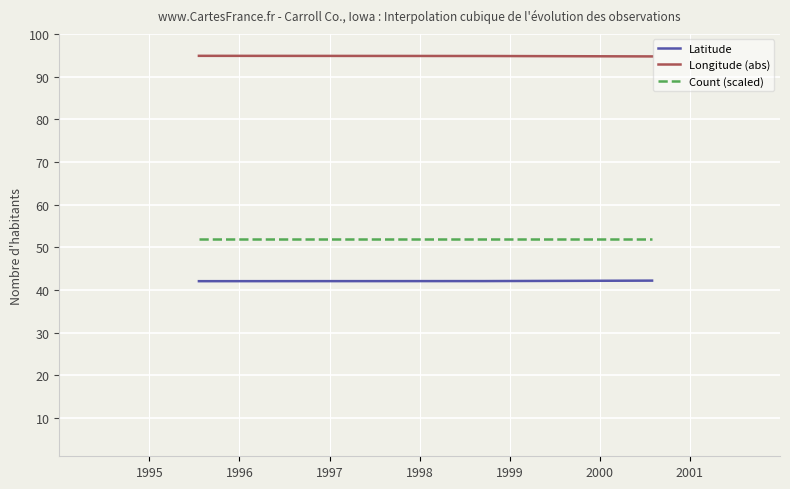

What is the difference between the maximum and minimum values in the Longitude (abs) series?

0.1